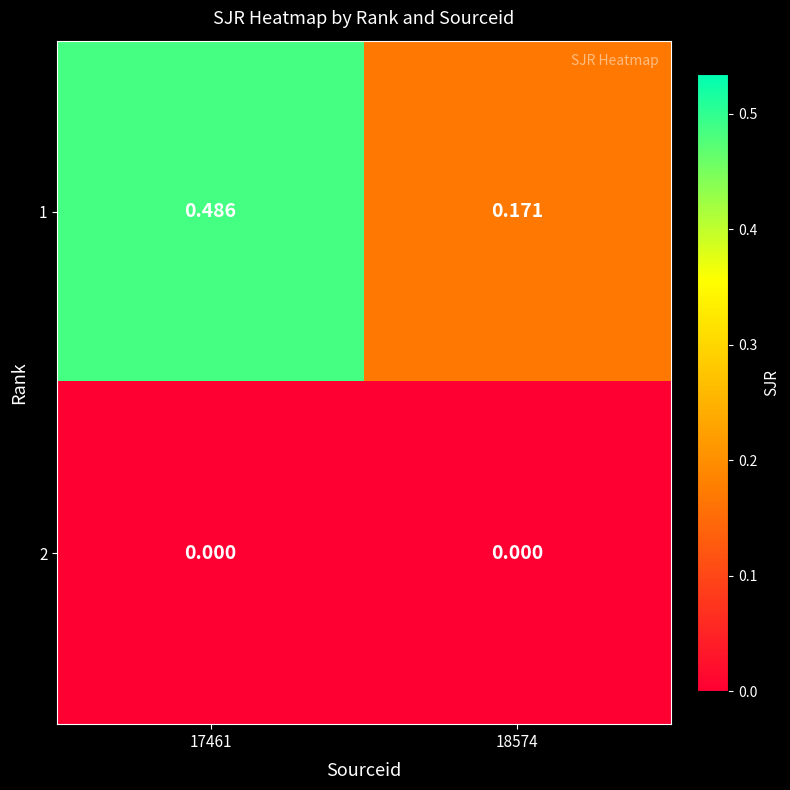

Is the value of 2 at 17461 greater than the value of 1 at 18574?

No